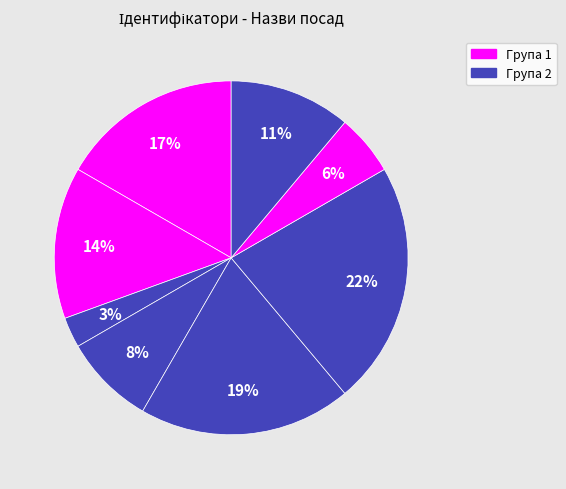

To the nearest percent, what is the difference between the largest and smallest slice percentages?

19%